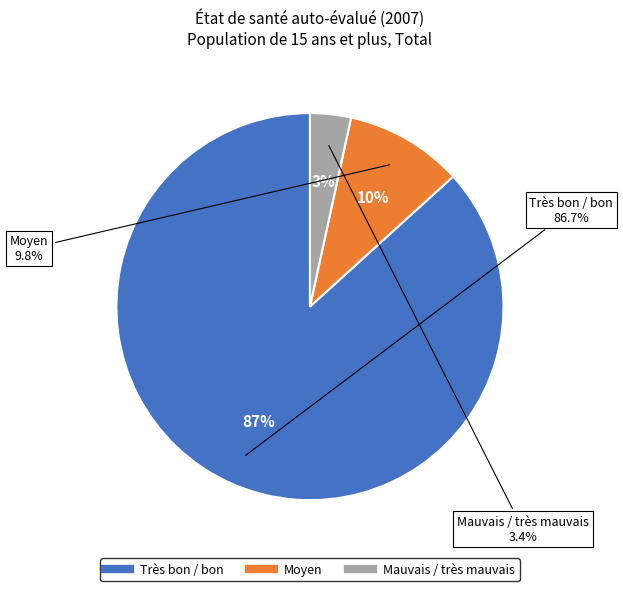

Does Très bon / bon account for over 50% of the chart?

Yes